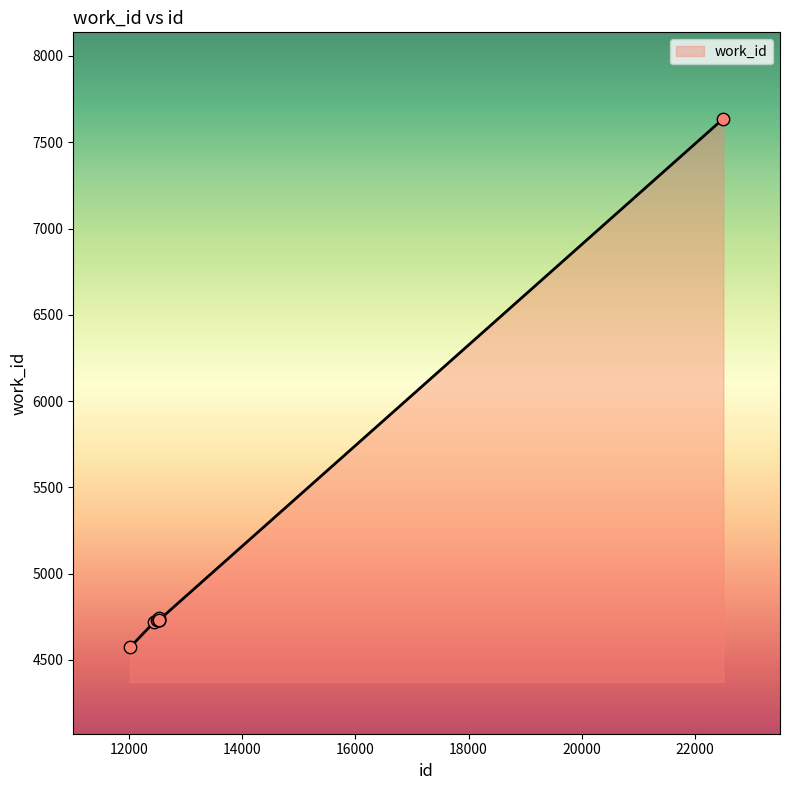

What is the average value?

5074